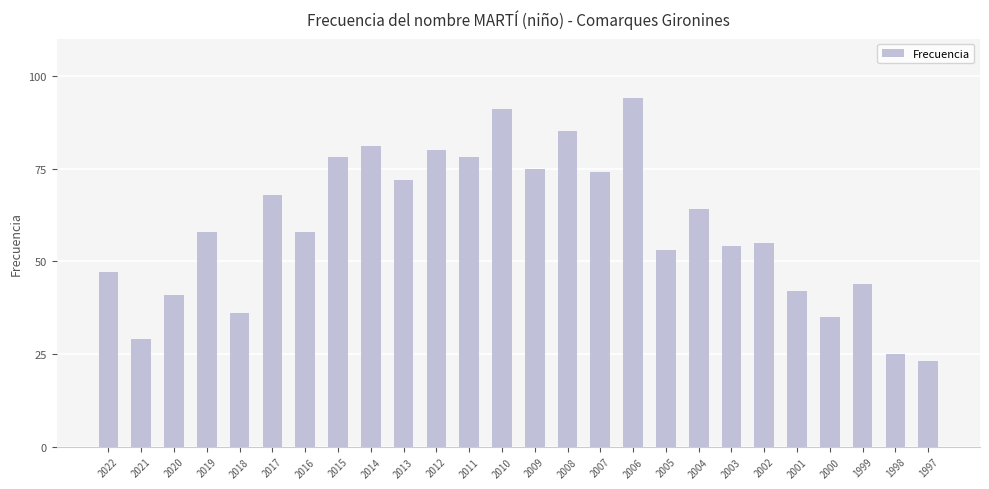

What is the minimum value shown in the chart?

23